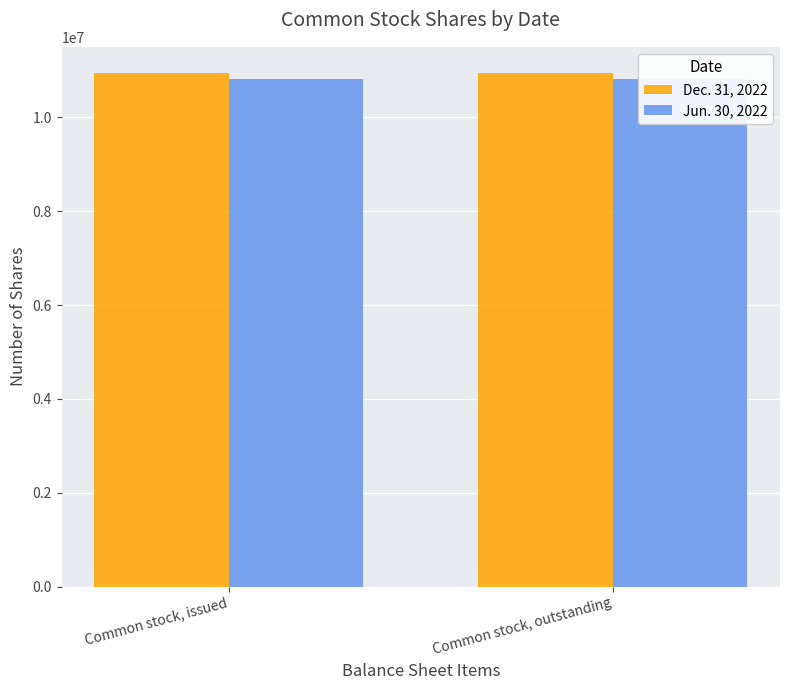

What are all the series names shown in the legend?

Dec. 31, 2022, Jun. 30, 2022